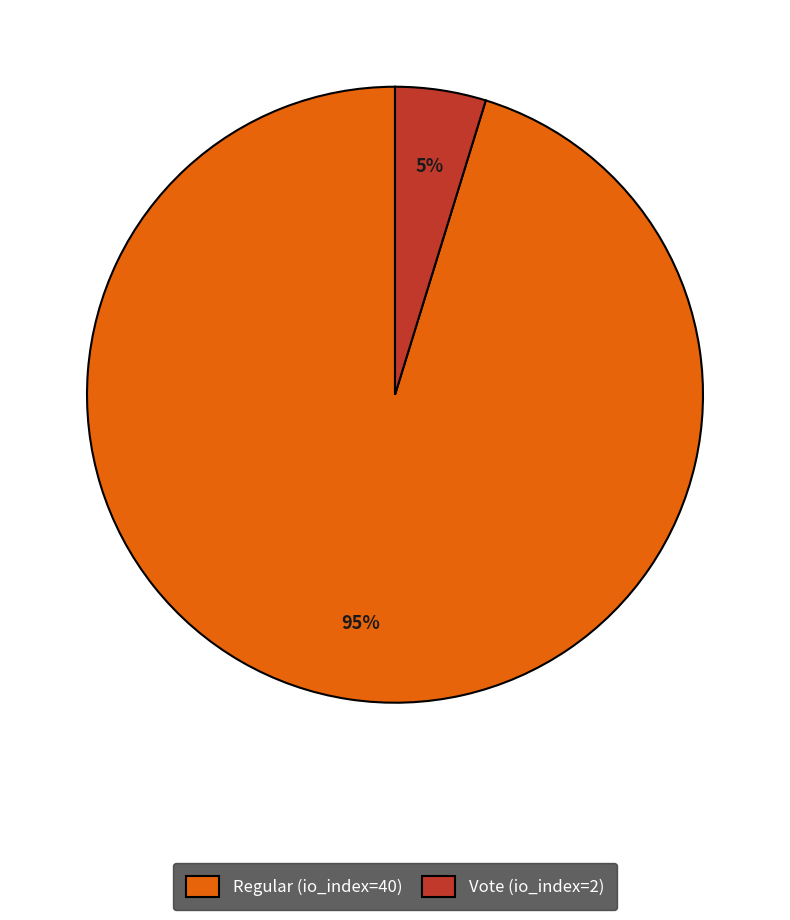

Is there a majority slice in this chart?

Yes